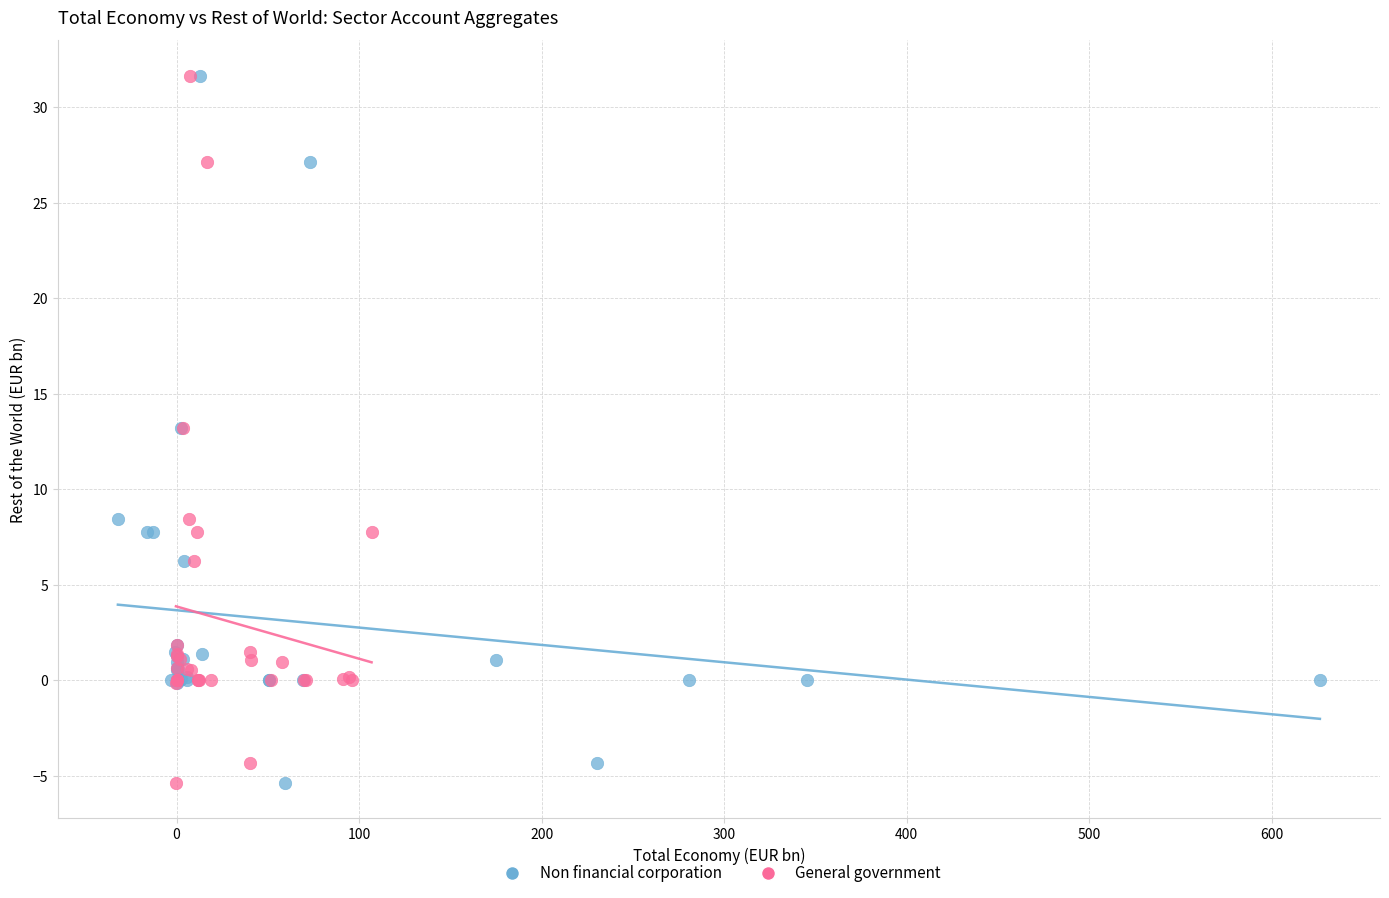

What are all the series names shown in the legend?

Non financial corporation, General government